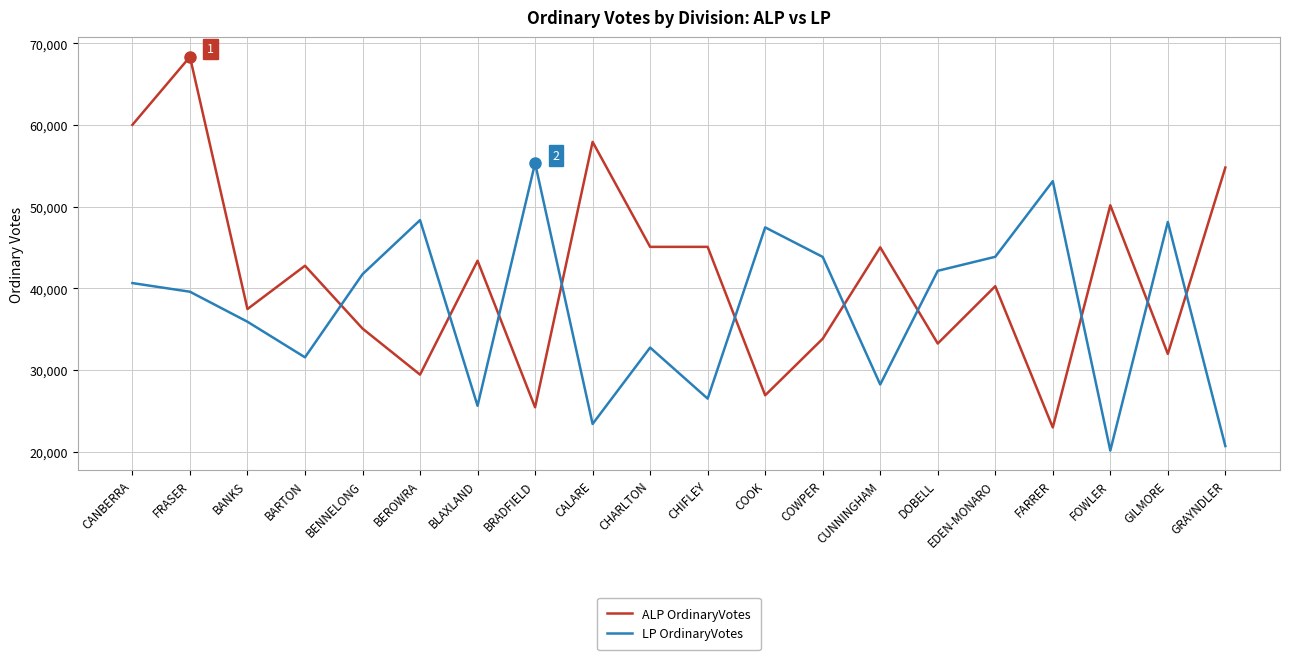

What are all the series names shown in the legend?

ALP OrdinaryVotes, LP OrdinaryVotes